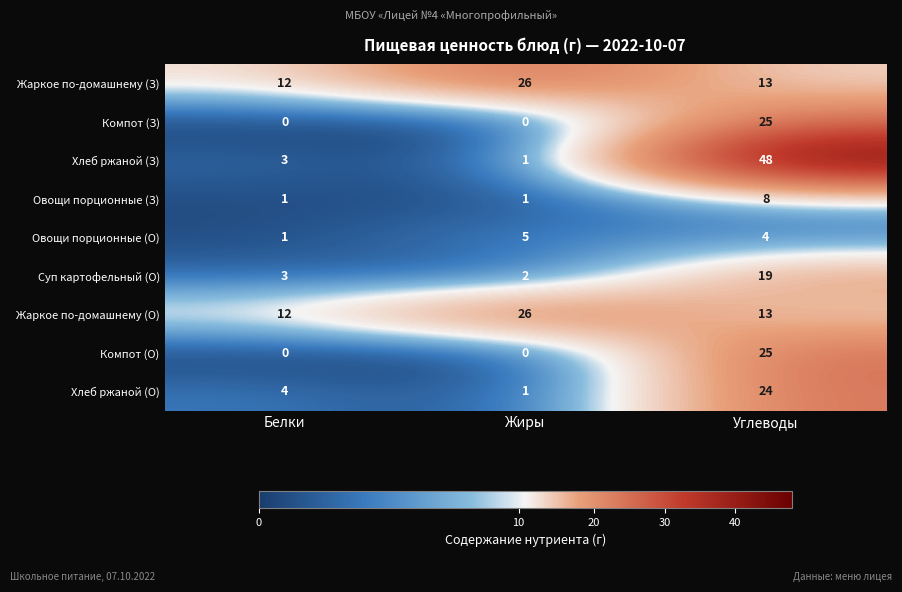

Reading right to left, list all the values displayed in this chart.

Жаркое по-домашнему (З): Углеводы=13	Жиры=26	Белки=12
Компот (З): Углеводы=25	Жиры=0	Белки=0
Хлеб ржаной (З): Углеводы=48	Жиры=1	Белки=3
Овощи порционные (З): Углеводы=8	Жиры=1	Белки=1
Овощи порционные (О): Углеводы=4	Жиры=5	Белки=1
Суп картофельный (О): Углеводы=19	Жиры=2	Белки=3
Жаркое по-домашнему (О): Углеводы=13	Жиры=26	Белки=12
Компот (О): Углеводы=25	Жиры=0	Белки=0
Хлеб ржаной (О): Углеводы=24	Жиры=1	Белки=4